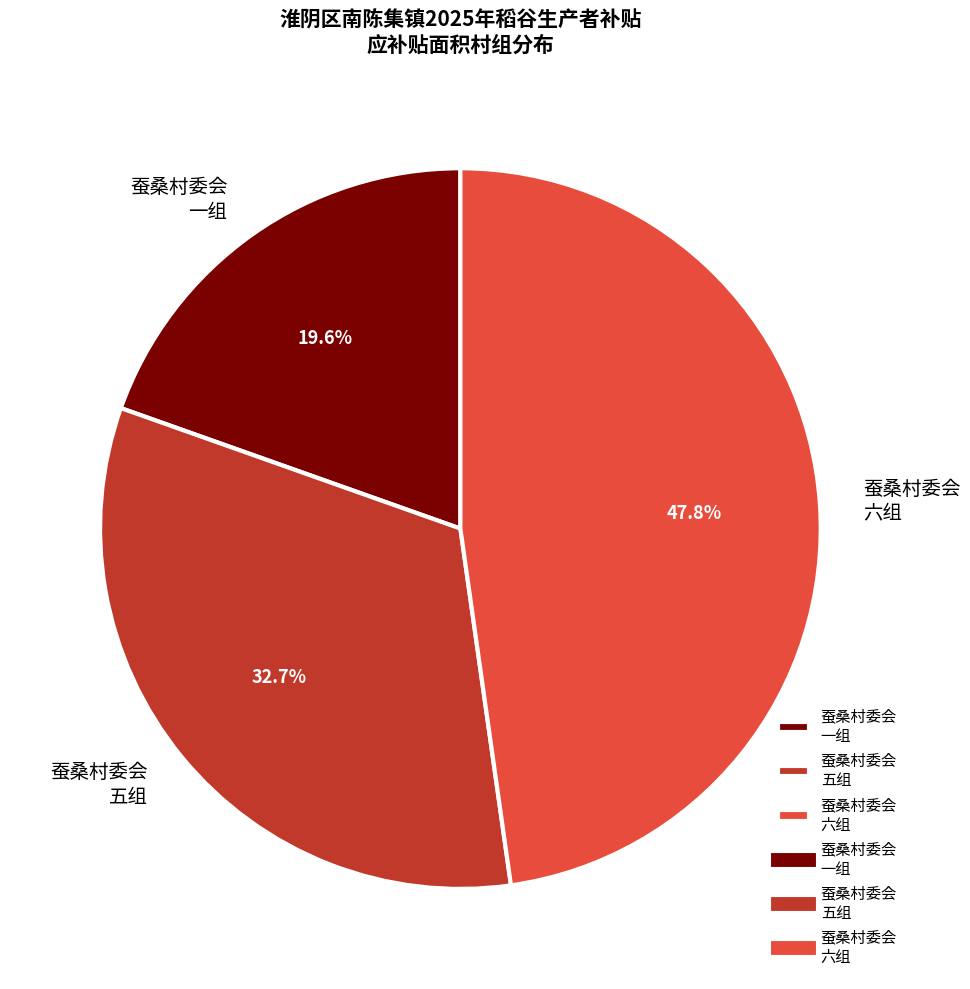

What portion of the pie excludes 蚕桑村委会 五组?

67.3%